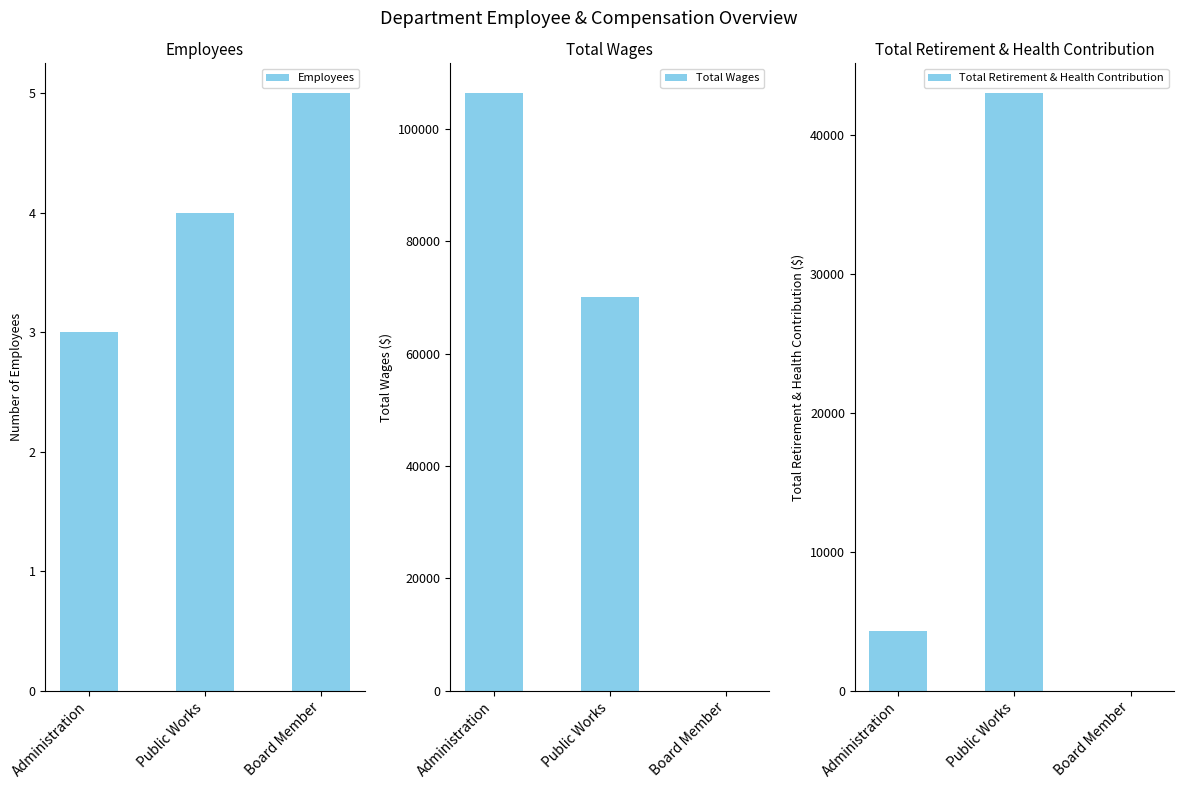

The Total Wages series shows 106333 at Administration. True or false?

True